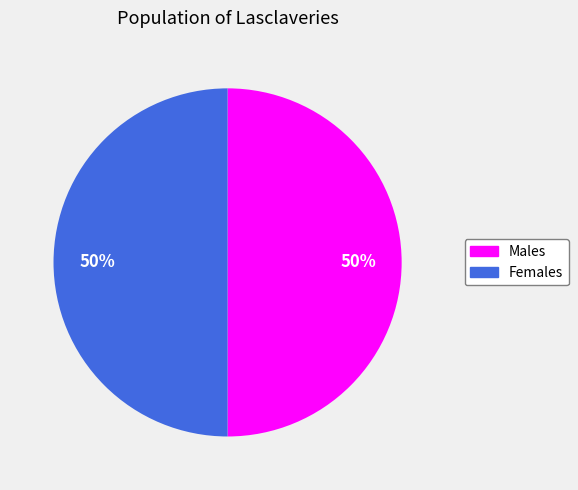

How many segments does this pie chart have?

2